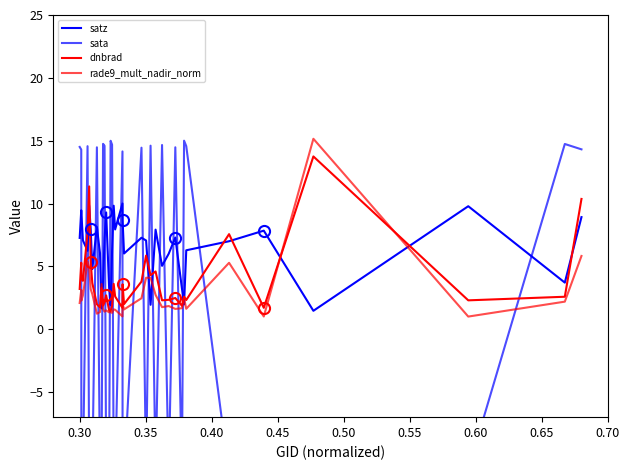

What are all the series names shown in the legend?

satz, sata, dnbrad, rade9_mult_nadir_norm